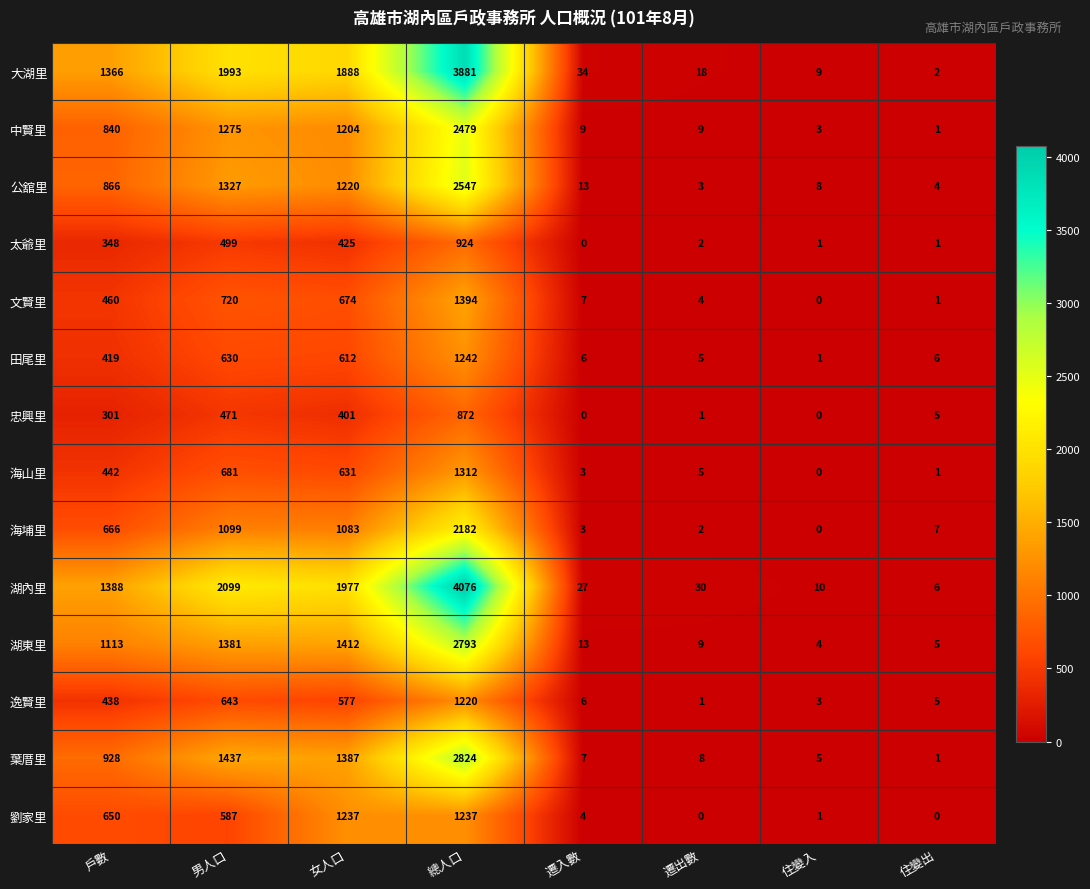

Which category has the lowest value in the 田尾里 series?

住變入